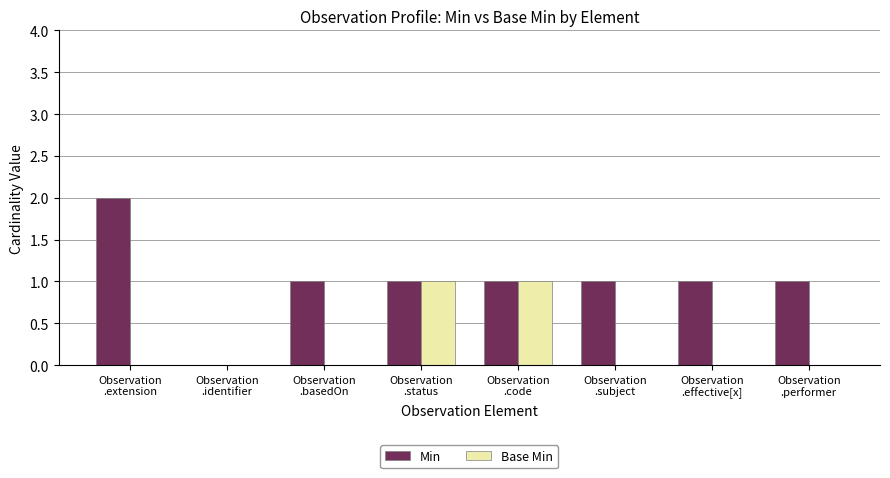

Which series has the largest range (max minus min)?

Min